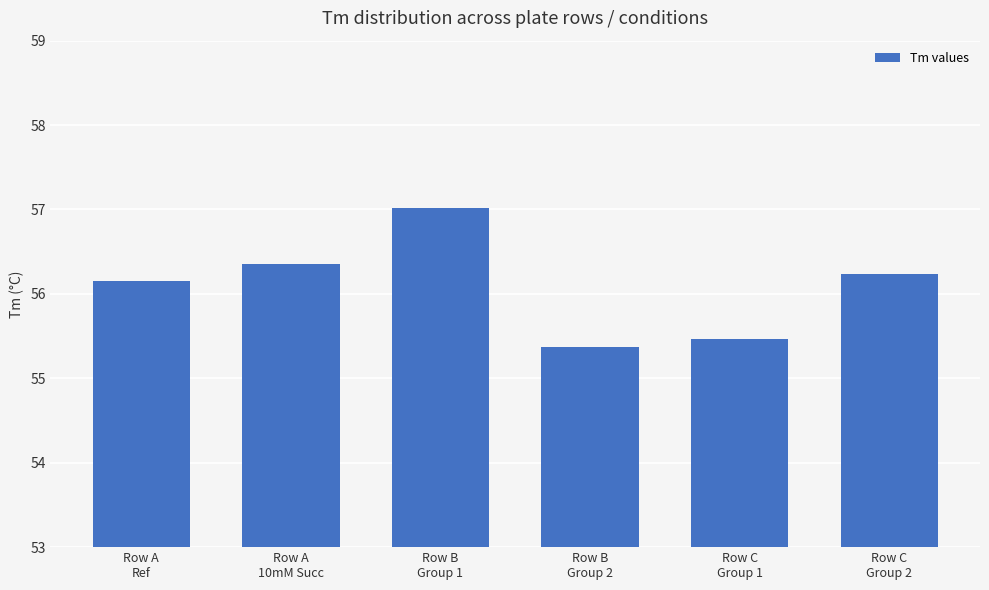

What is the label of the 3rd bar from the right?

Row B
Group 2